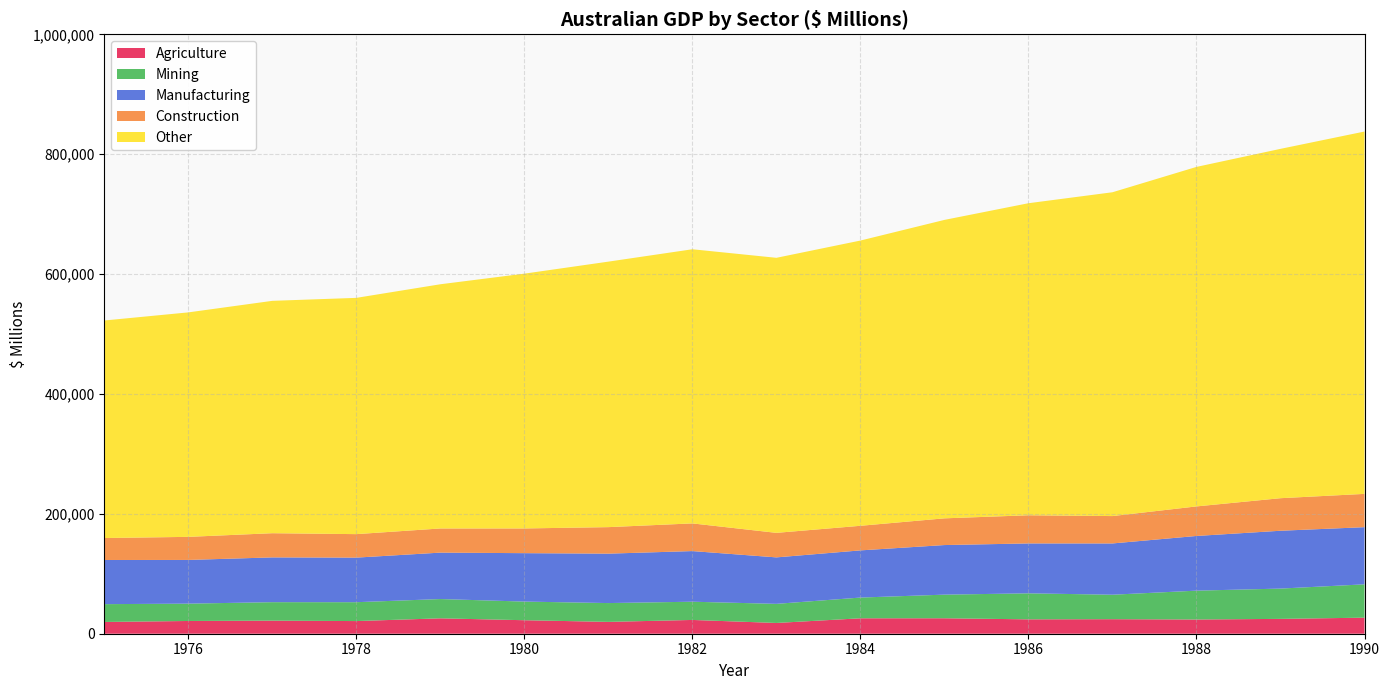

What is the total value across all series at 1988?

778822